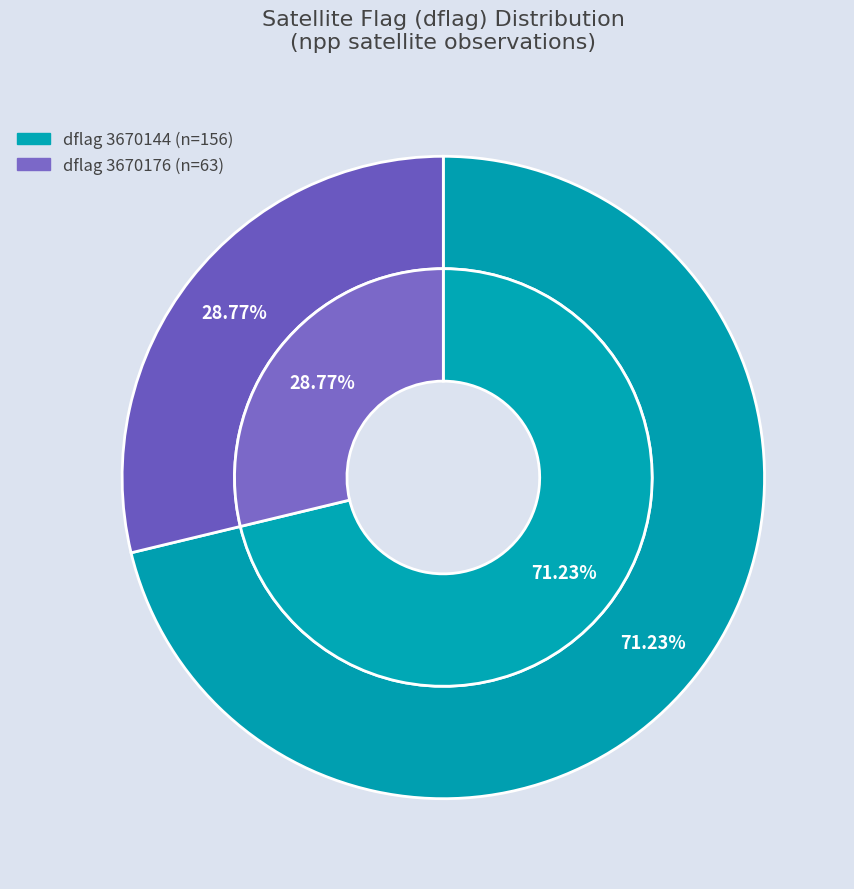

Which has a higher value, 3670176 or 3670144?

3670144